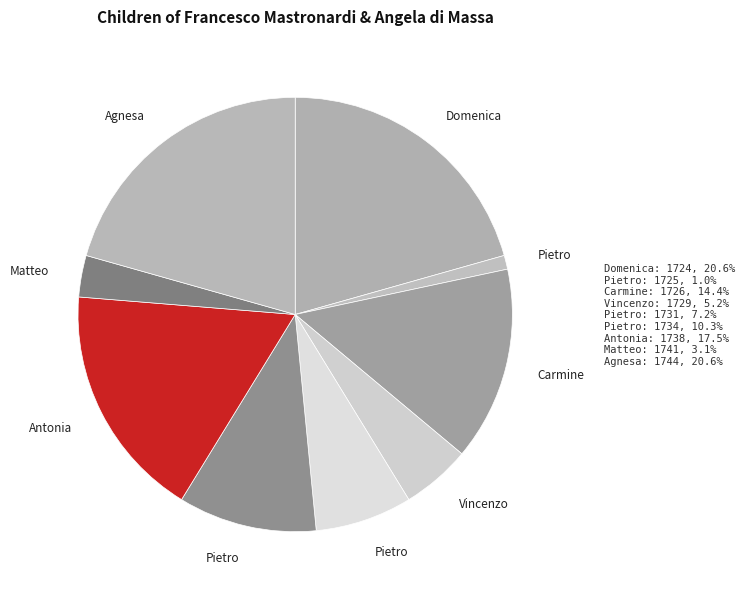

How many segments does this pie chart have?

9